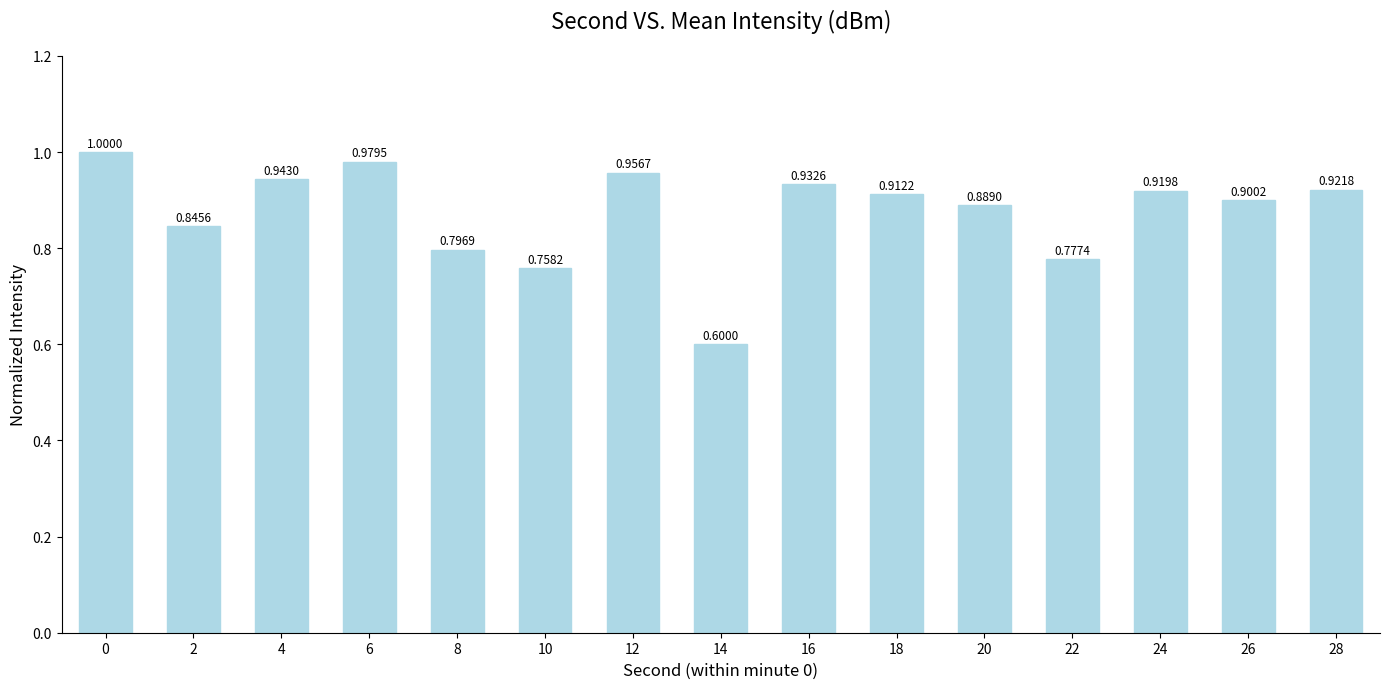

Count the number of data series in this chart.

1